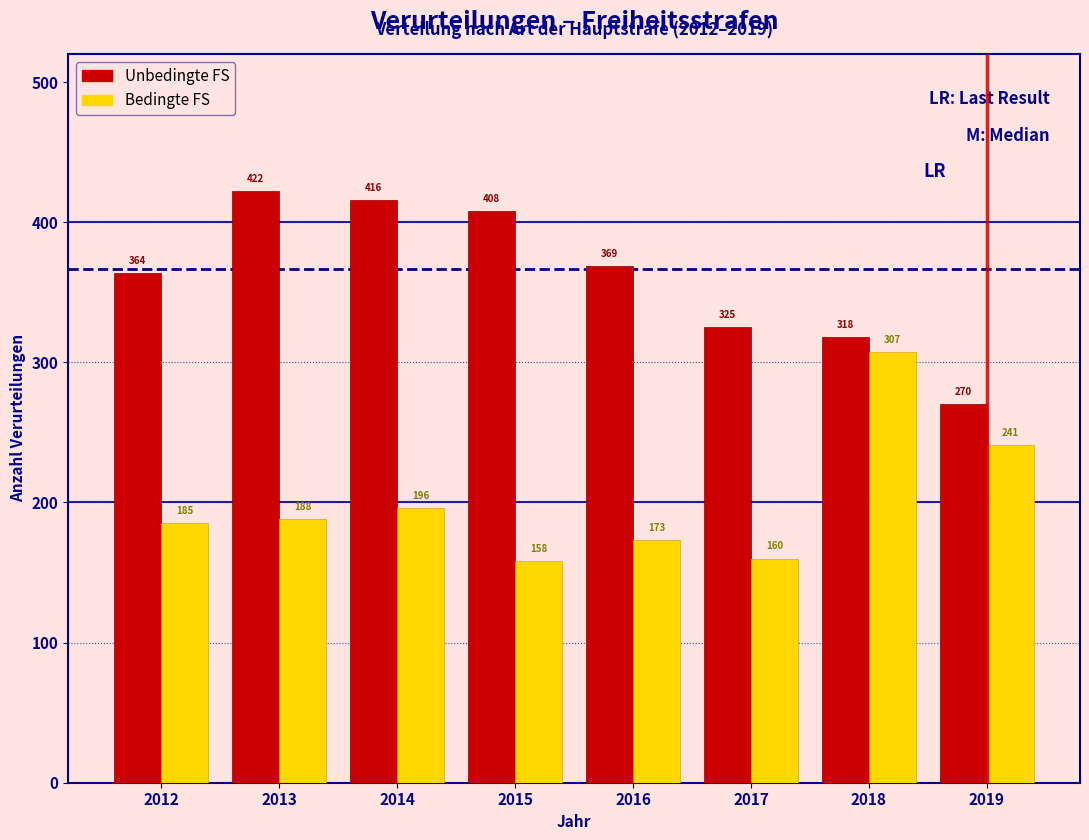

Reading left to right, extract all data points from this chart.

Unbedingte FS: 2012=364	2013=422	2014=416	2015=408	2016=369	2017=325	2018=318	2019=270
Bedingte FS: 2012=185	2013=188	2014=196	2015=158	2016=173	2017=160	2018=307	2019=241